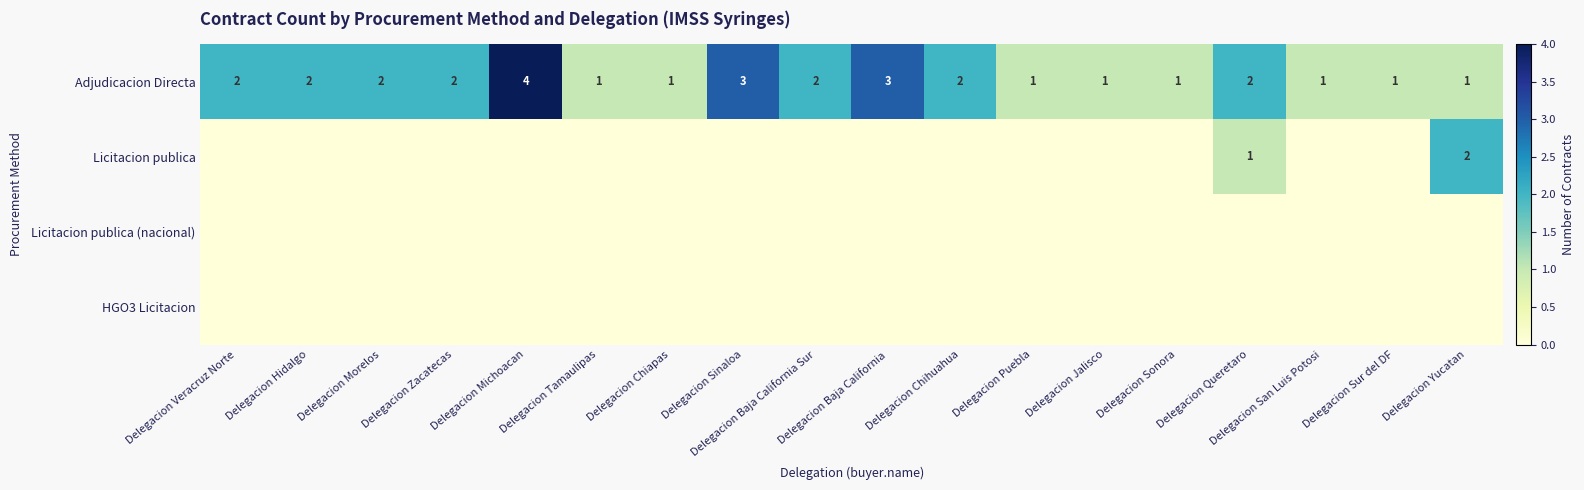

Count the Adjudicacion Directa values in the range 1 to 2.

15